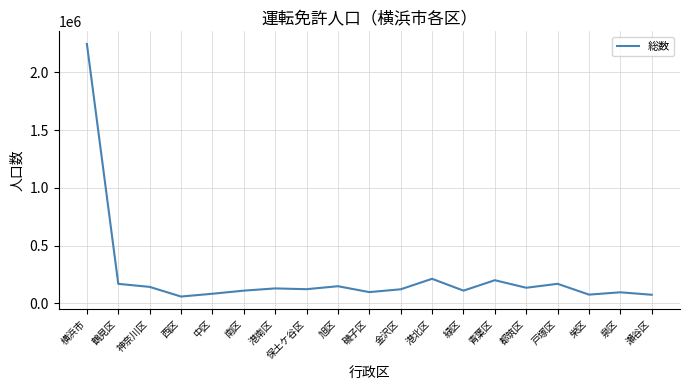

What position from the left is 港北区?

12